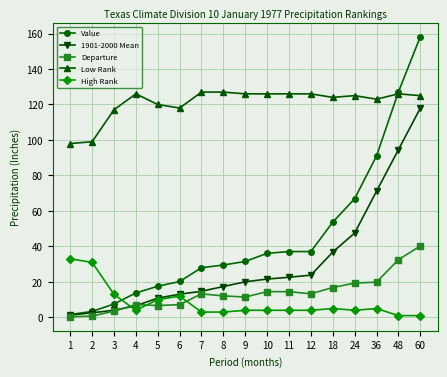

How many data points in Value are above 31?

9